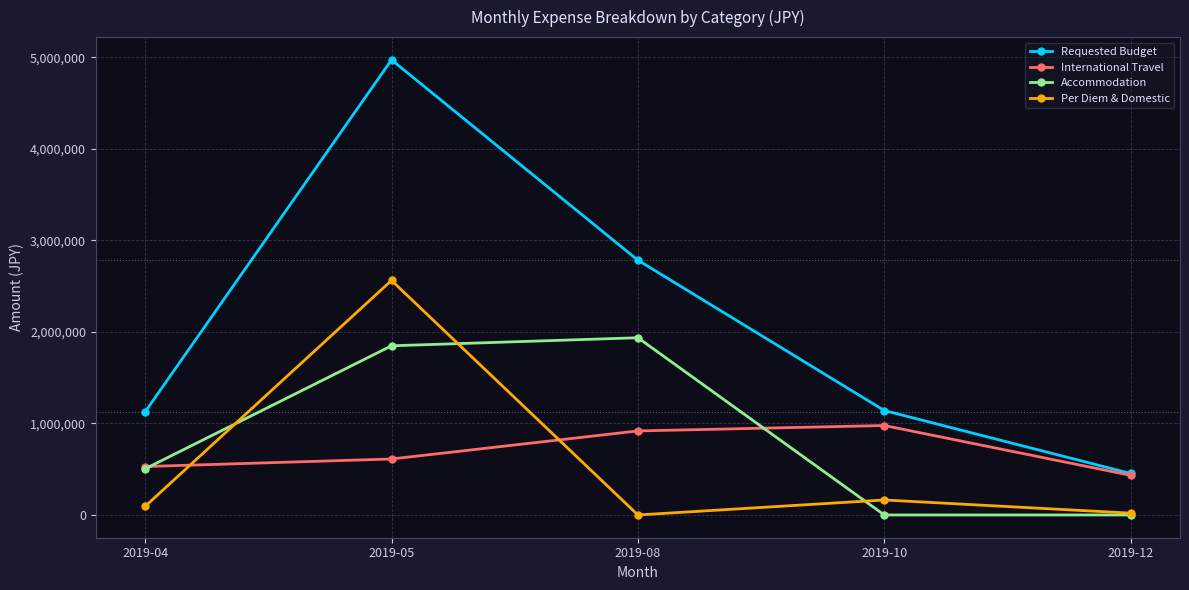

How many distinct data groups are displayed?

4